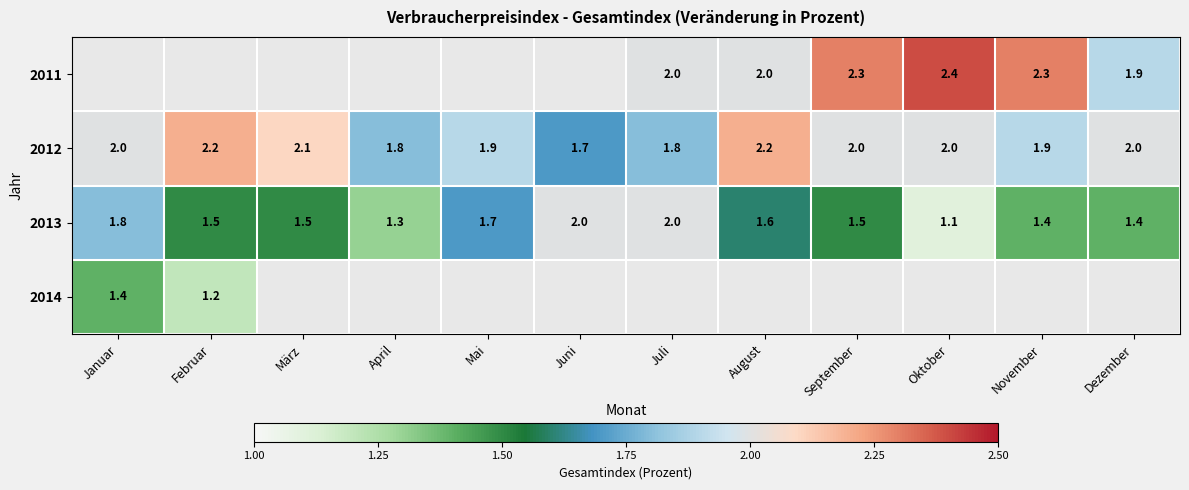

Which has a higher value, Mai or August?

August